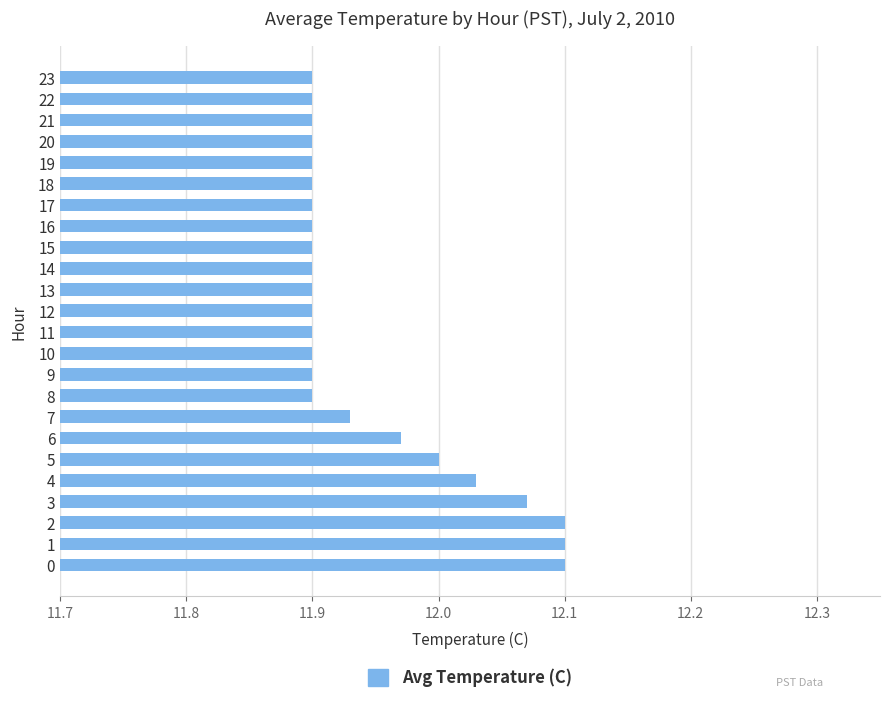

Which has a higher value, 18 or 3?

3